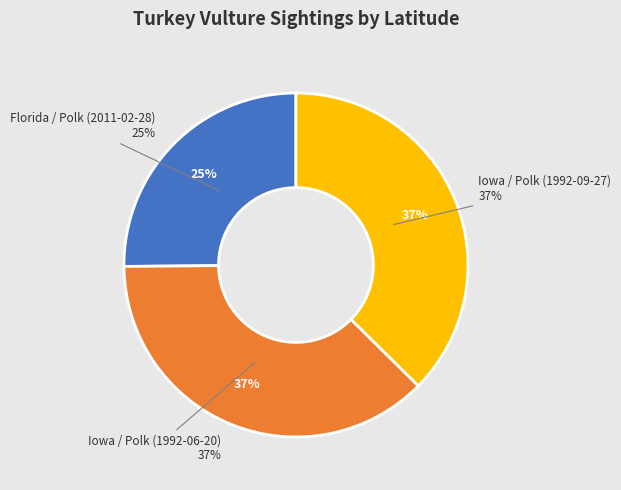

What percentage is the Iowa / Polk (1992-06-20) slice, to the nearest percent?

37%